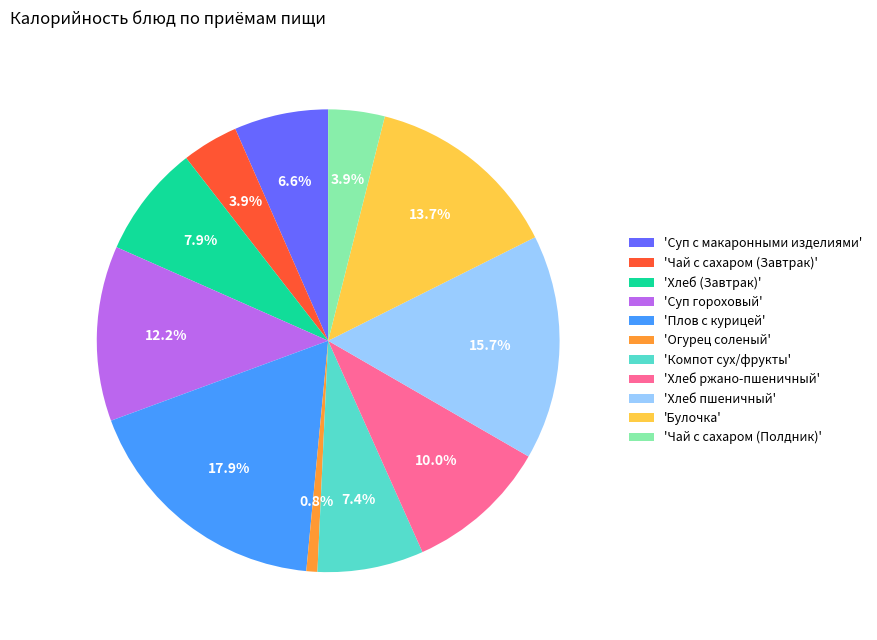

Does 'Булочка' account for over 50% of the chart?

No